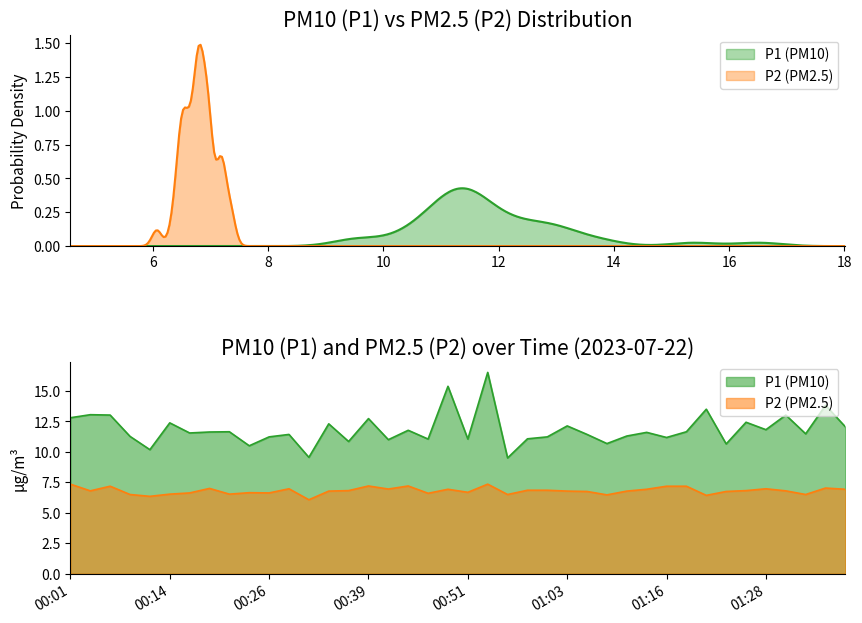

Reading left to right, transcribe all the data shown in this chart.

P1: 00:01=12.8	00:04=13.1	00:06=13.0	00:09=11.3	00:11=10.2	00:14=12.4	00:16=11.6	00:19=11.6	00:21=11.7	00:24=10.5	00:26=11.2	00:29=11.4	00:31=9.6	00:34=12.3	00:36=10.8	00:39=12.7	00:41=11.0	00:43=11.8	00:46=11.1	00:48=15.4	00:51=11.1	00:53=16.5	00:56=9.5	00:58=11.1	01:01=11.2	01:03=12.1	01:06=11.4	01:08=10.7	01:11=11.3	01:13=11.6	01:16=11.2	01:18=11.7	01:21=13.5	01:23=10.7	01:26=12.4	01:28=11.8	01:31=13.0	01:33=11.5	01:36=13.8	01:38=12.1
P2: 00:01=7.3	00:04=6.8	00:06=7.2	00:09=6.5	00:11=6.3	00:14=6.5	00:16=6.6	00:19=7.0	00:21=6.5	00:24=6.7	00:26=6.6	00:29=7.0	00:31=6.1	00:34=6.8	00:36=6.8	00:39=7.2	00:41=7.0	00:43=7.2	00:46=6.6	00:48=6.9	00:51=6.7	00:53=7.3	00:56=6.5	00:58=6.8	01:01=6.8	01:03=6.8	01:06=6.8	01:08=6.5	01:11=6.8	01:13=6.9	01:16=7.2	01:18=7.2	01:21=6.4	01:23=6.8	01:26=6.8	01:28=7.0	01:31=6.8	01:33=6.5	01:36=7.0	01:38=6.9